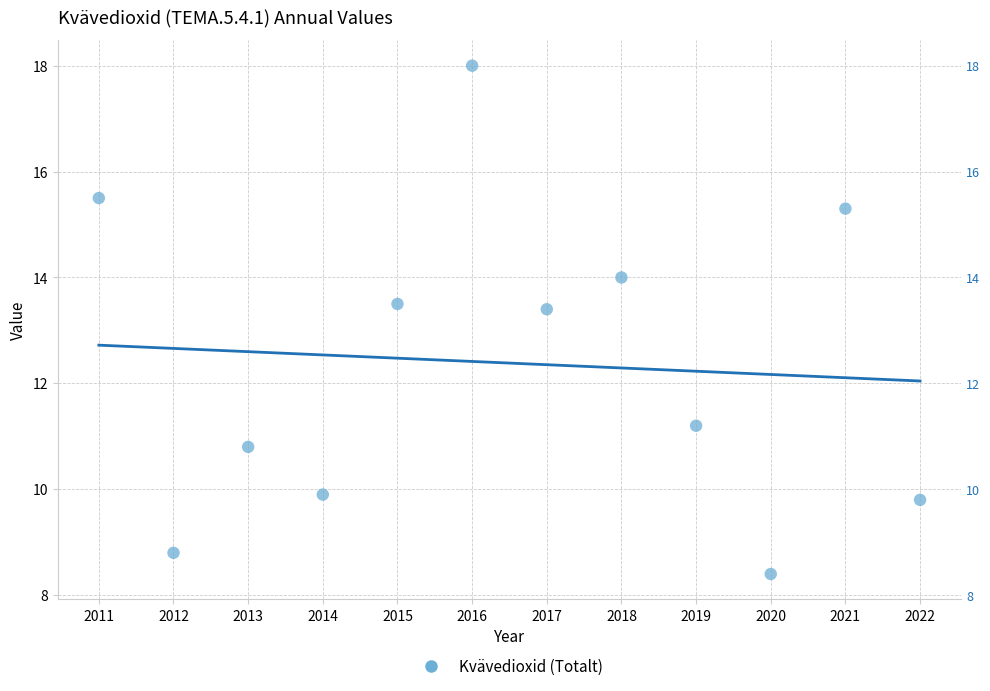

What is the range of X values (max minus min)?

11.0